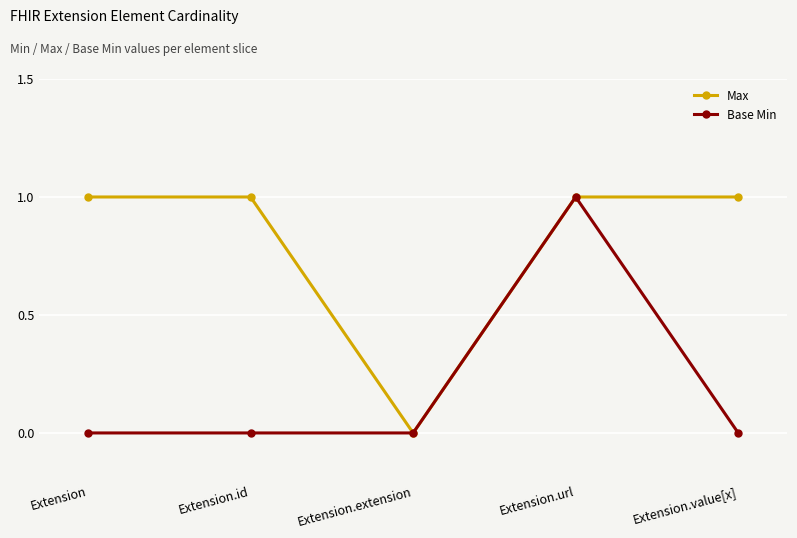

The Base Min series shows -1 at Extension.value[x]. True or false?

False